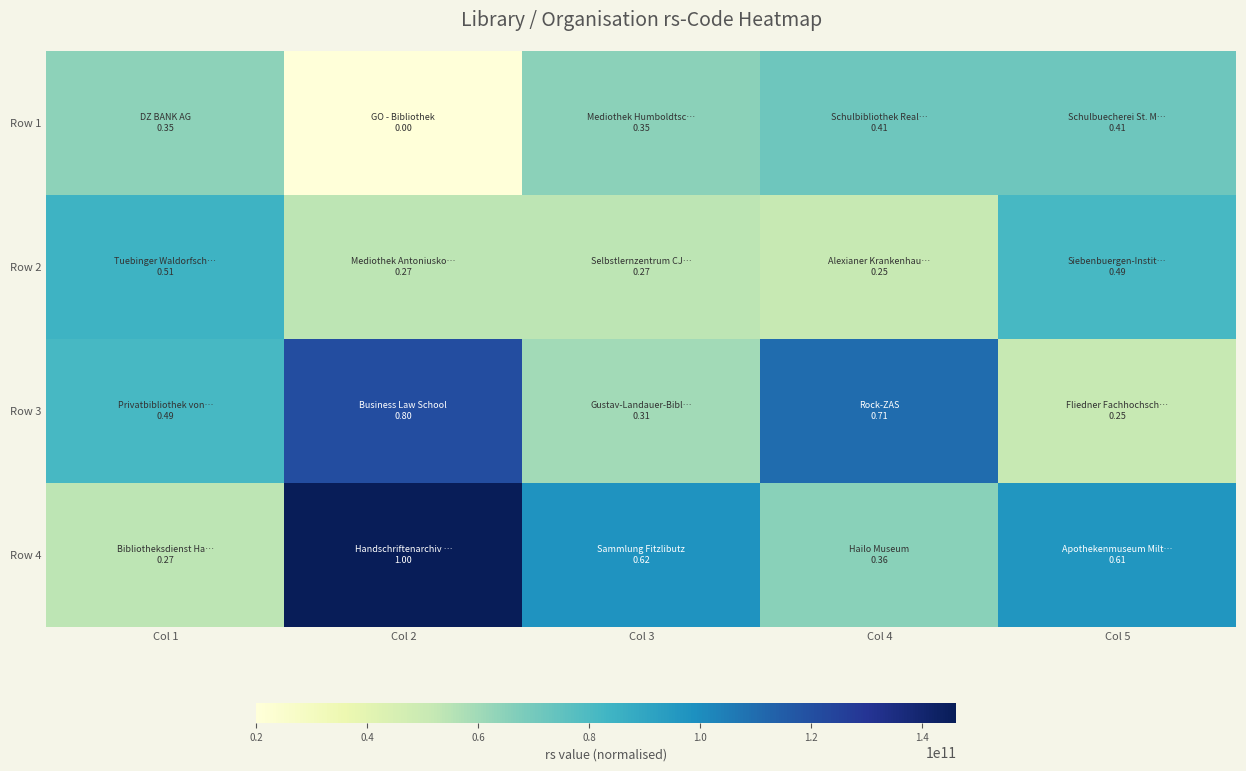

Reading left to right, list all the values displayed in this chart.

Row 1: Col 1=0.3	Col 2=0.0	Col 3=0.4	Col 4=0.4	Col 5=0.4
Row 2: Col 1=0.5	Col 2=0.3	Col 3=0.3	Col 4=0.2	Col 5=0.5
Row 3: Col 1=0.5	Col 2=0.8	Col 3=0.3	Col 4=0.7	Col 5=0.2
Row 4: Col 1=0.3	Col 2=1.0	Col 3=0.6	Col 4=0.4	Col 5=0.6